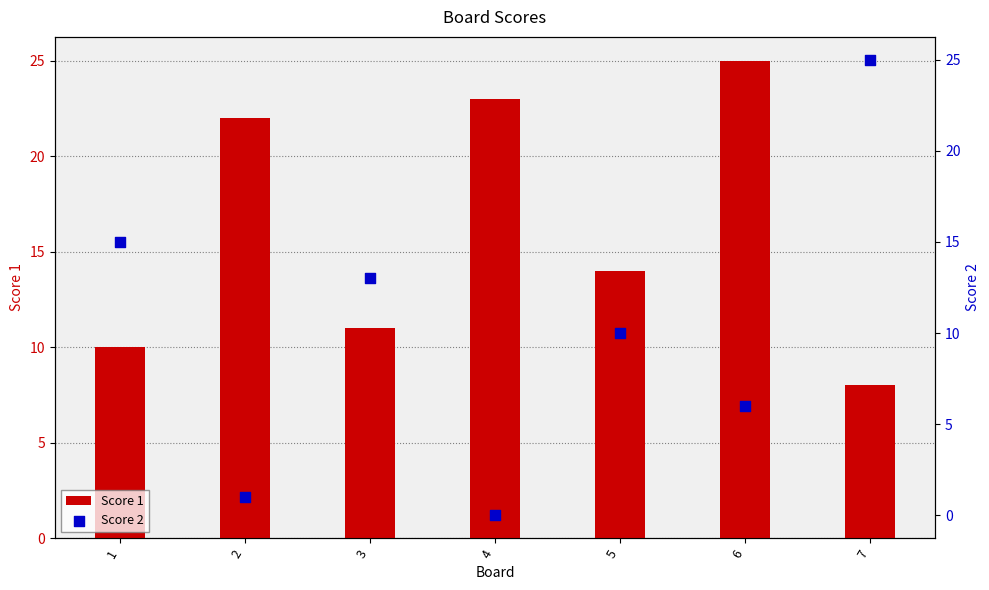

Which series reaches the minimum Y coordinate?

Score 2